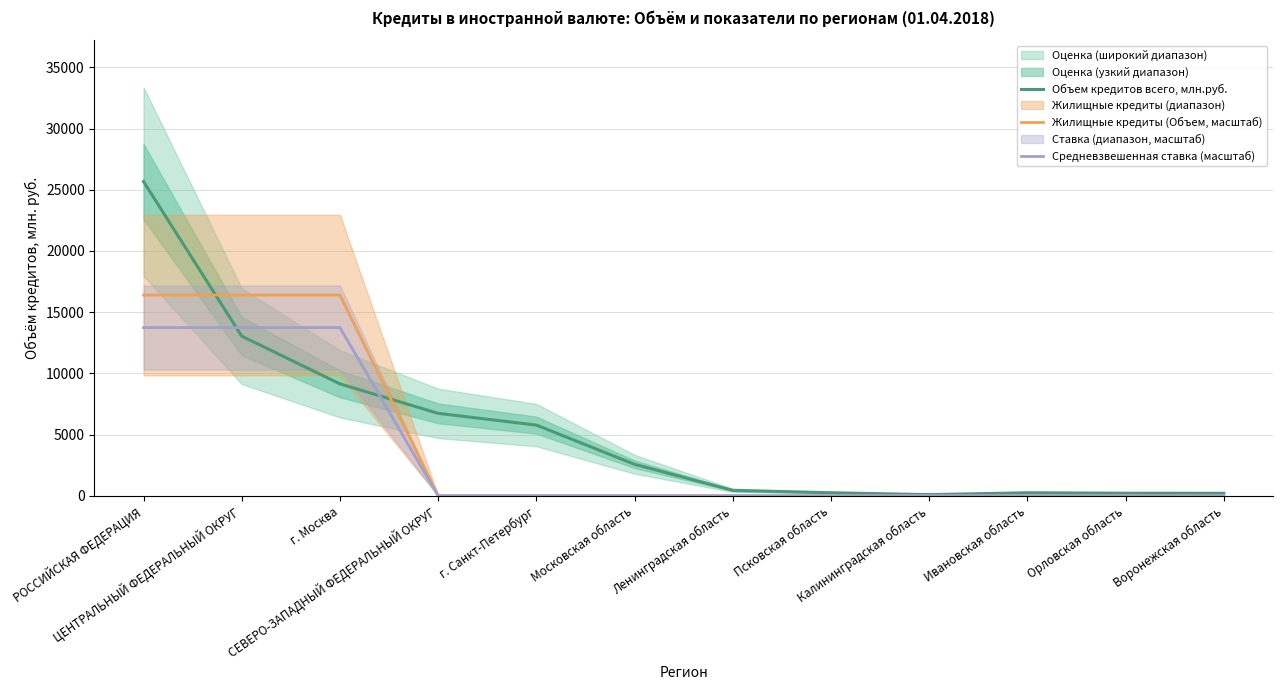

Reading left to right, list all the values displayed in this chart.

Объем кредитов всего, млн.руб.: РОССИЙСКАЯ ФЕДЕРАЦИЯ=25674	ЦЕНТРАЛЬНЫЙ ФЕДЕРАЛЬНЫЙ ОКРУГ=13041	г. Москва=9141	СЕВЕРО-ЗАПАДНЫЙ ФЕДЕРАЛЬНЫЙ ОКРУГ=6734	г. Санкт-Петербург=5772	Московская область=2572	Ленинградская область=441	Псковская область=245	Калининградская область=91	Ивановская область=244	Орловская область=207	Воронежская область=202
Жилищные кредиты (Объем, масштаб): РОССИЙСКАЯ ФЕДЕРАЦИЯ=16400	ЦЕНТРАЛЬНЫЙ ФЕДЕРАЛЬНЫЙ ОКРУГ=16400	г. Москва=16400	СЕВЕРО-ЗАПАДНЫЙ ФЕДЕРАЛЬНЫЙ ОКРУГ=0	г. Санкт-Петербург=0	Московская область=0	Ленинградская область=0	Псковская область=0	Калининградская область=0	Ивановская область=0	Орловская область=0	Воронежская область=0
Средневзвешенная ставка (масштаб): РОССИЙСКАЯ ФЕДЕРАЦИЯ=13740	ЦЕНТРАЛЬНЫЙ ФЕДЕРАЛЬНЫЙ ОКРУГ=13740	г. Москва=13740	СЕВЕРО-ЗАПАДНЫЙ ФЕДЕРАЛЬНЫЙ ОКРУГ=0	г. Санкт-Петербург=0	Московская область=0	Ленинградская область=0	Псковская область=0	Калининградская область=0	Ивановская область=0	Орловская область=0	Воронежская область=0